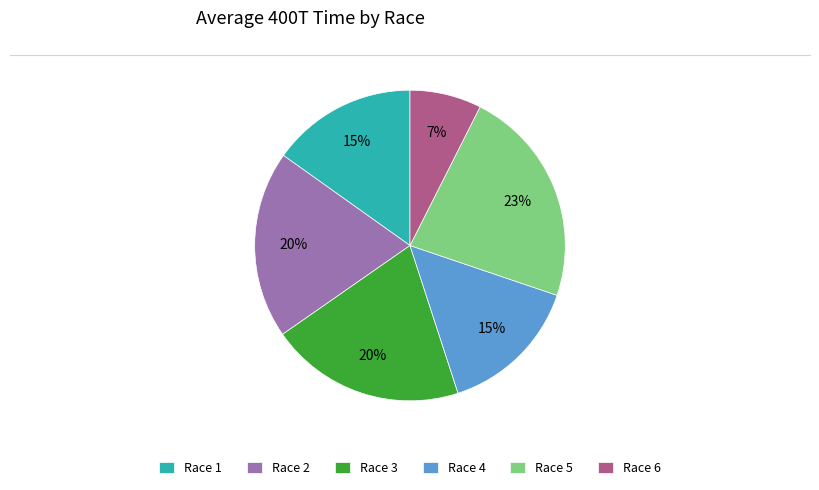

Is the sum of Race 4 and Race 3 greater than half?

No